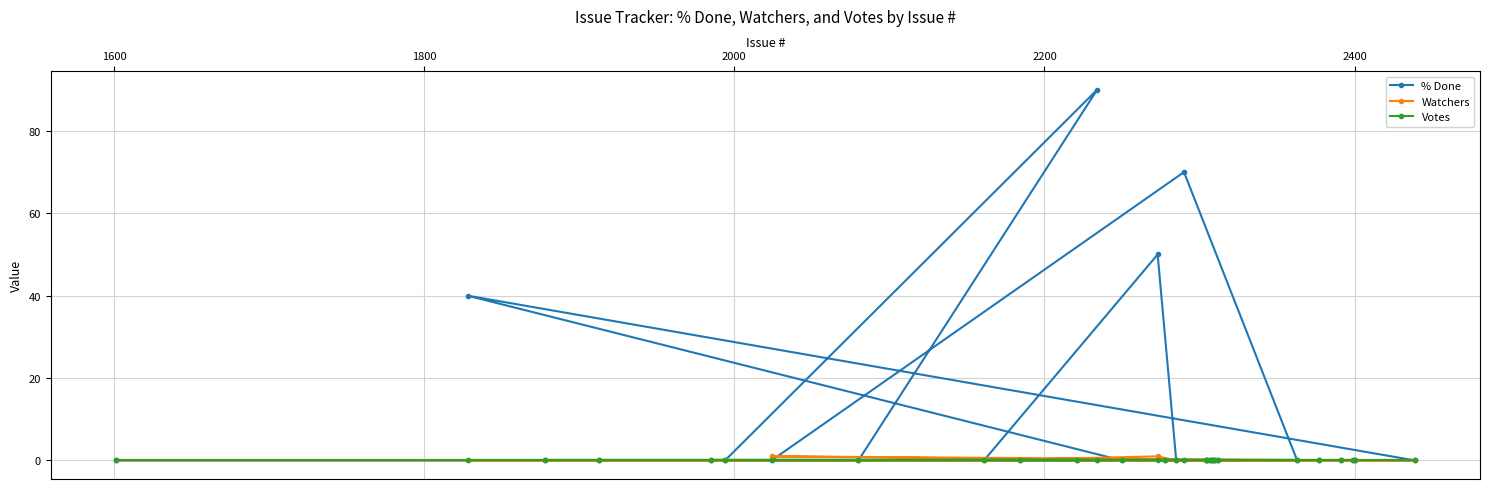

What is the highest value of the % Done series?

90